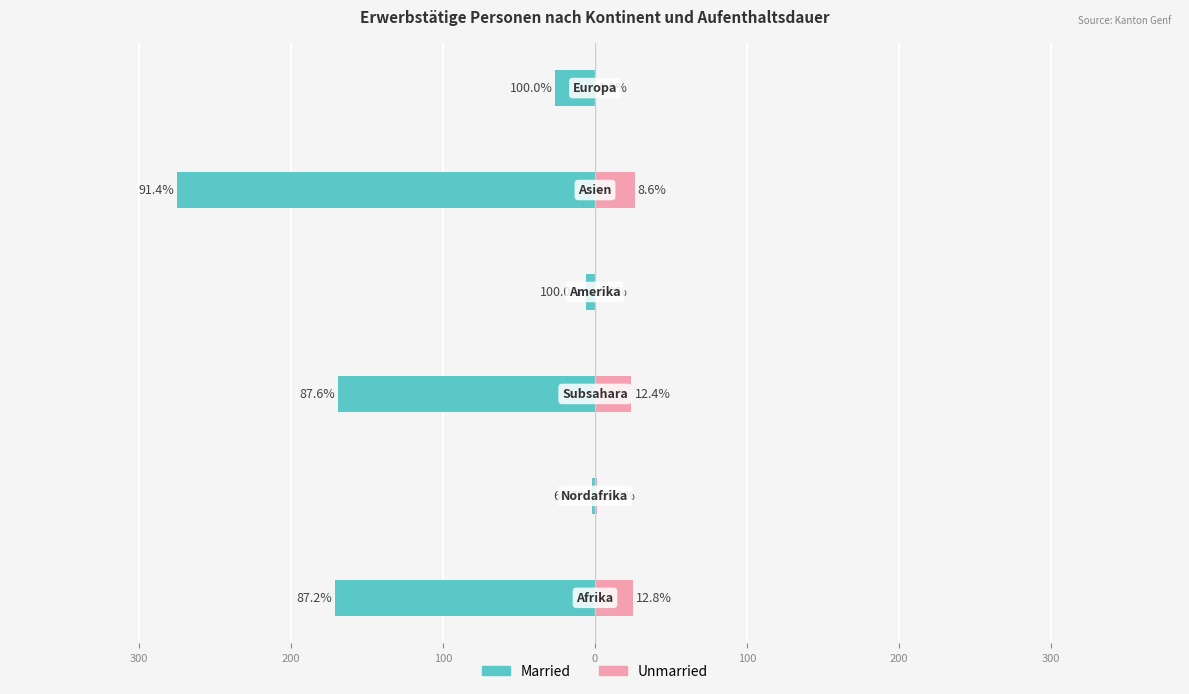

What is the difference between the maximum and second lowest values in the Married series?

169